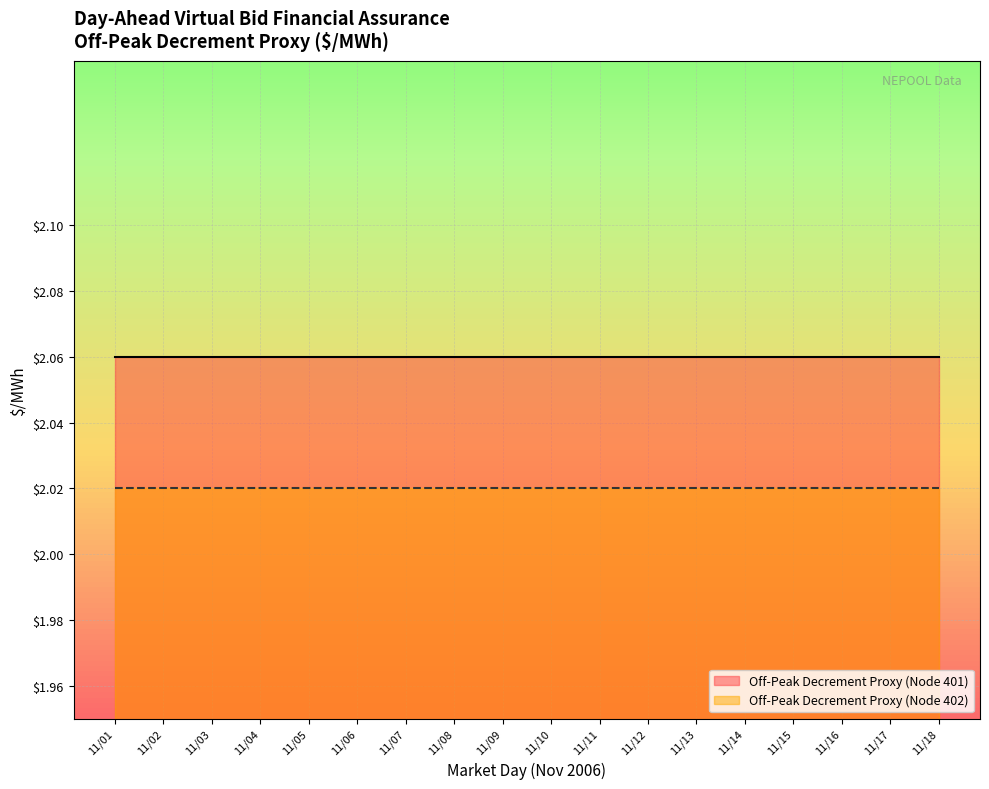

What value does the Off-Peak Decrement Proxy (Node 401) series have at 11/04?

2.1